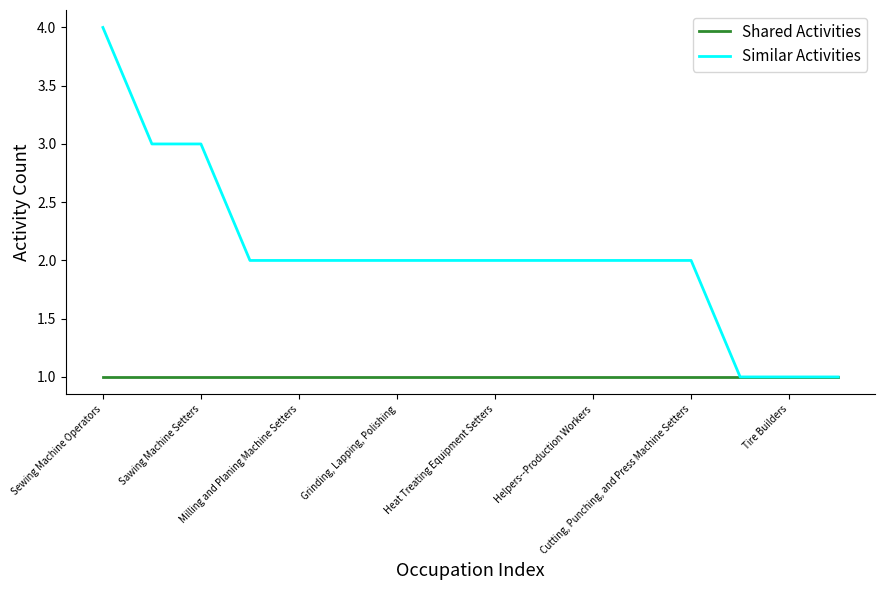

Is this an area chart (filled region under the line)?

No